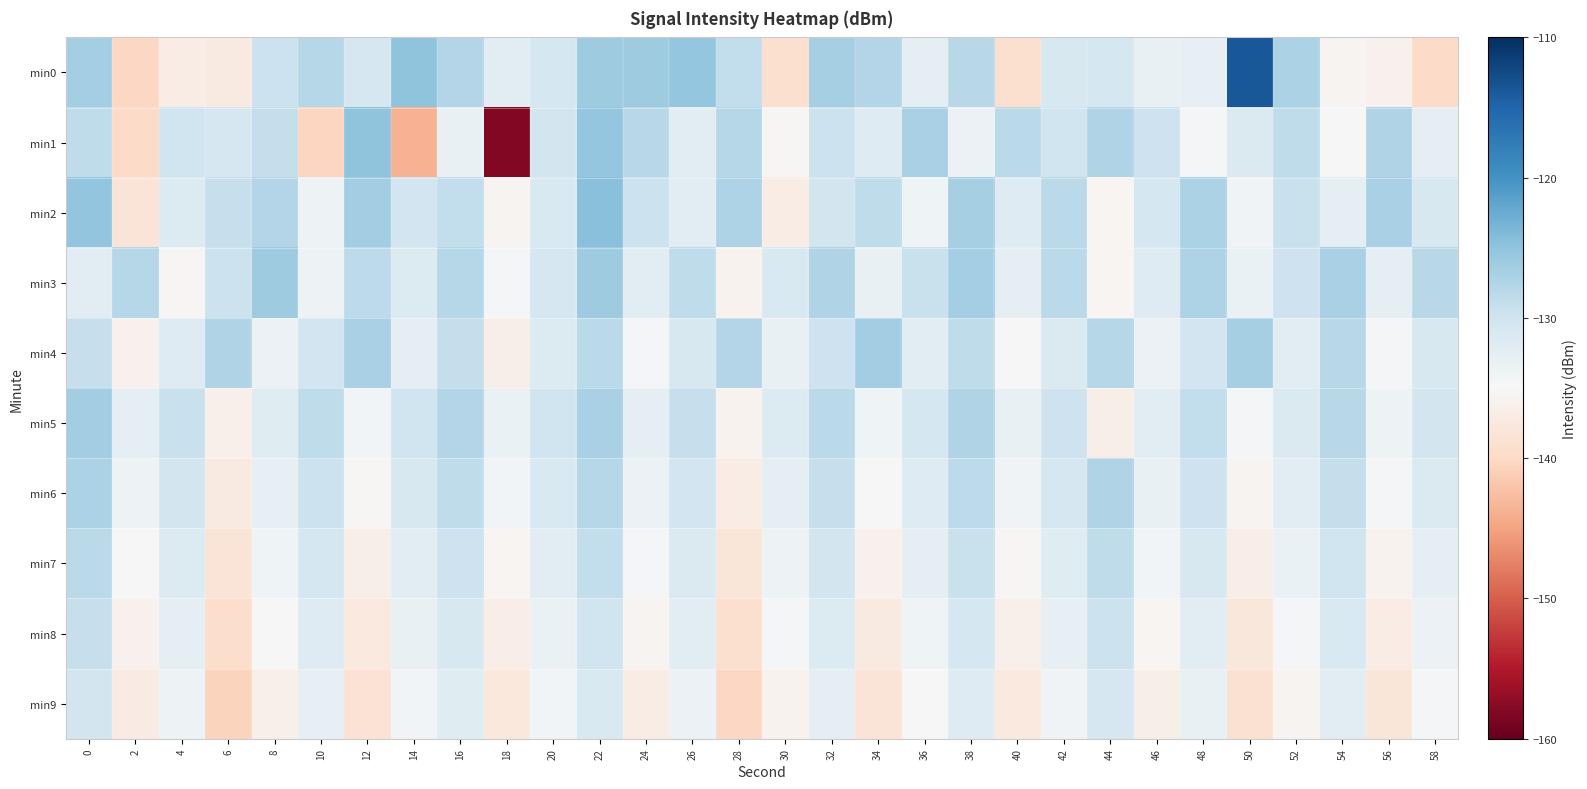

List the series in order of their peak value, highest first.

min0, min2, min1, min3, min5, min4, min6, min7, min8, min9